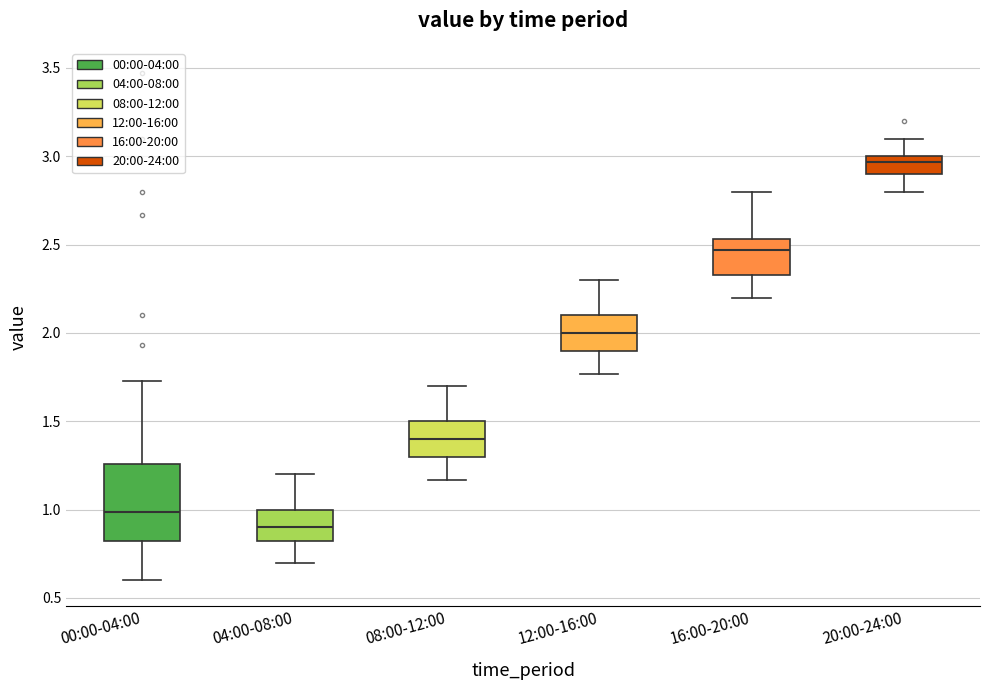

Which box has the lowest median line?

04:00-08:00